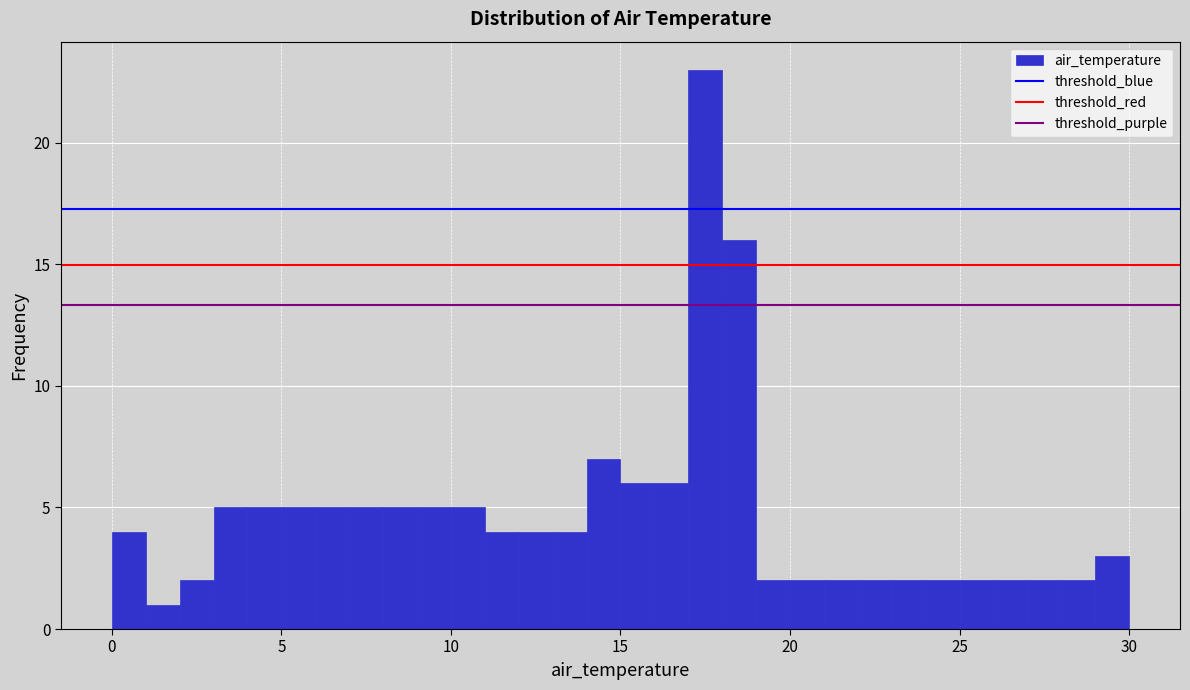

Read against the x-axis, roughly where is the centre of the tallest bar?

17.5